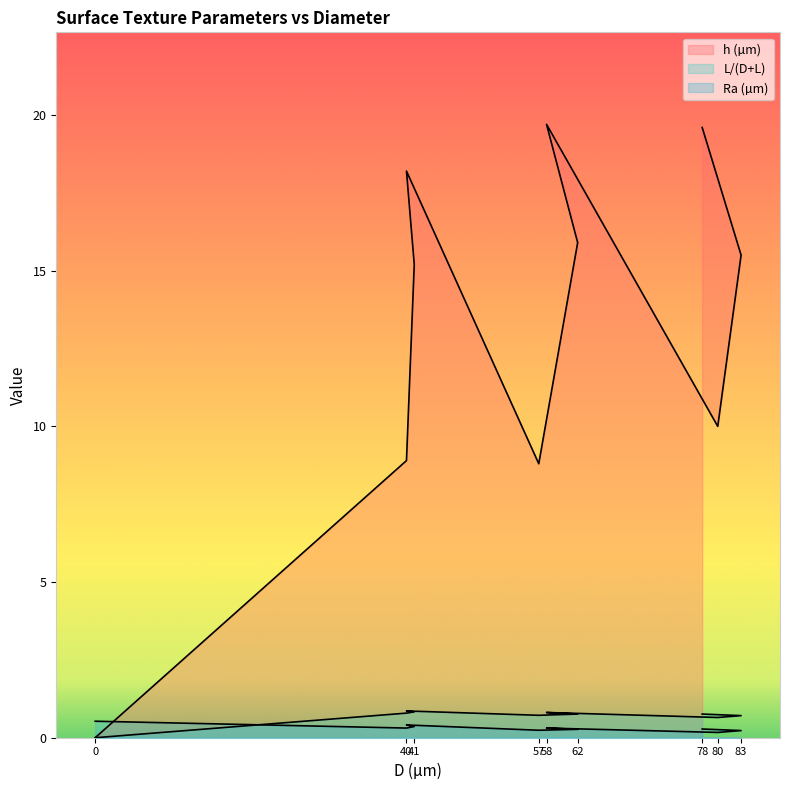

True or false: Ra (µm) has a value of 0.3 at 58.

True